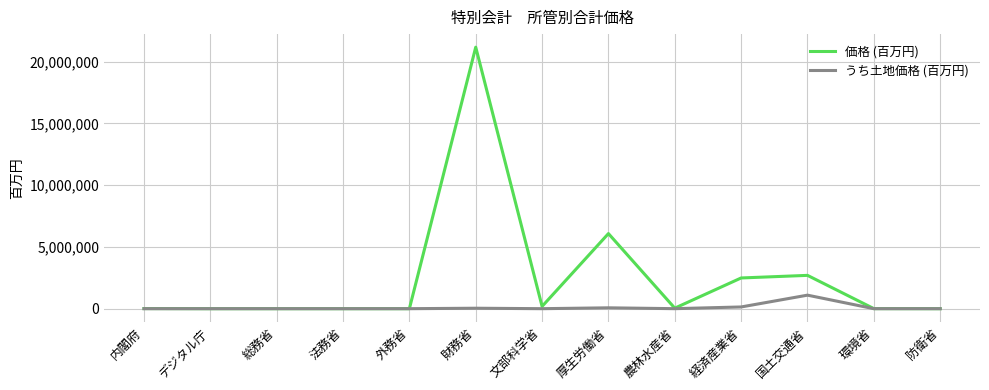

Rank the series by their maximum value, from lowest to highest.

うち土地価格 (百万円), 価格 (百万円)